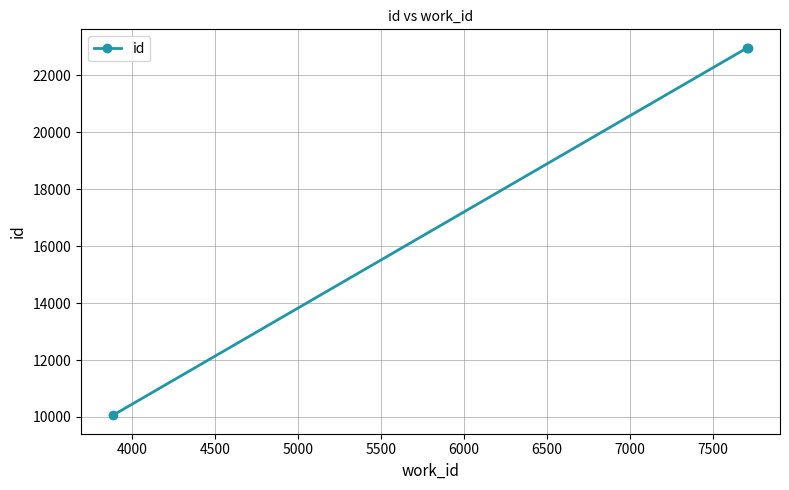

What is the value of the 1st point from the left?

10057